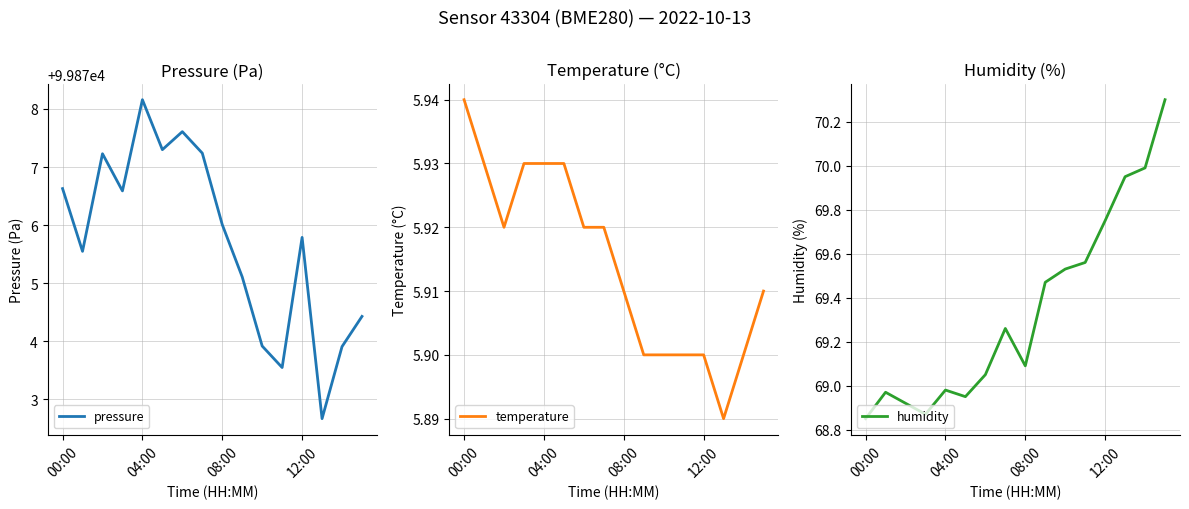

Is it true that pressure equals 99876.0 at 08:00?

True